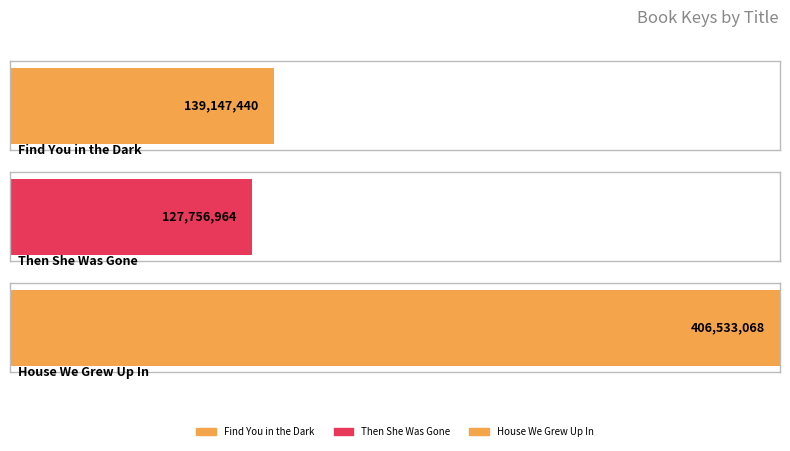

Are the bars horizontal?

Yes